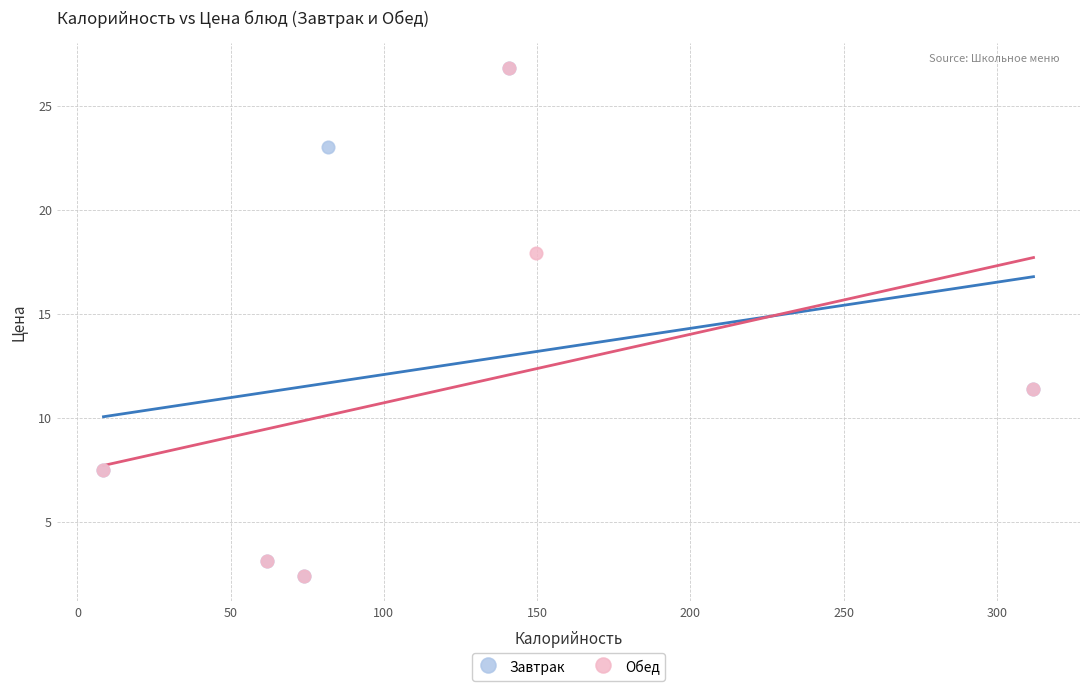

What are all the series names shown in the legend?

Завтрак, Обед